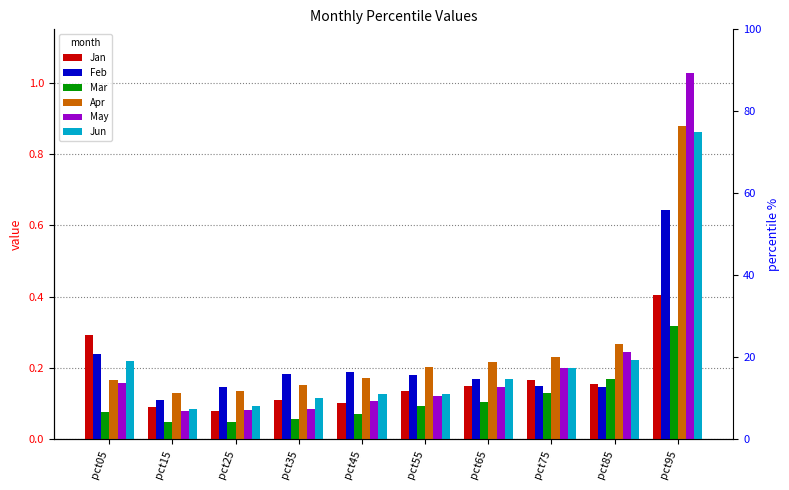

Which category has the lowest value across all series?

pct25